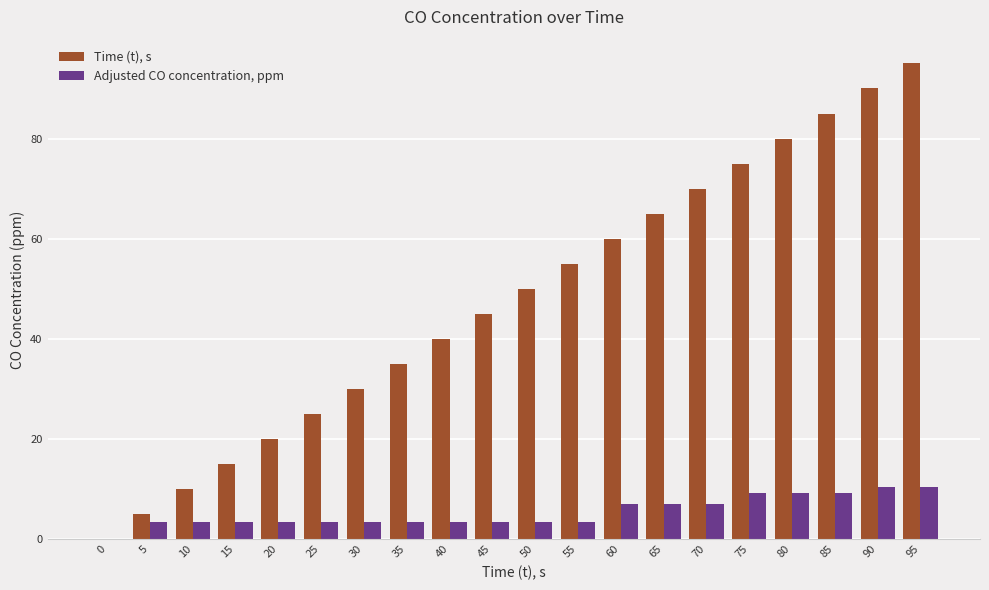

What is the sum of all Time (t), s values?

950.0